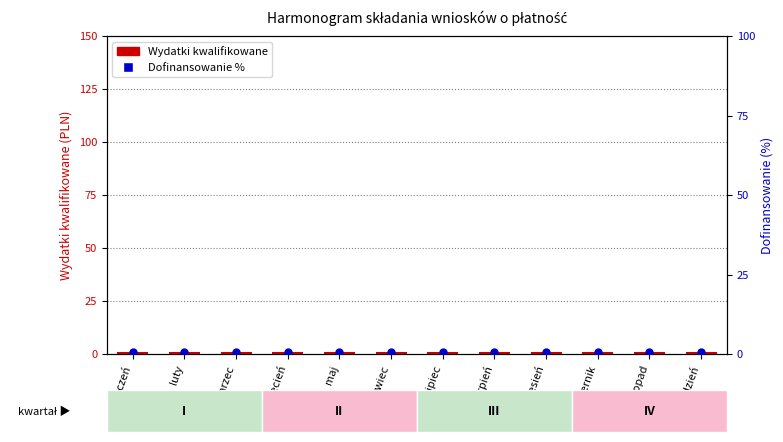

What are all the series names shown in the legend?

Wydatki kwalifikowane, Dofinansowanie %